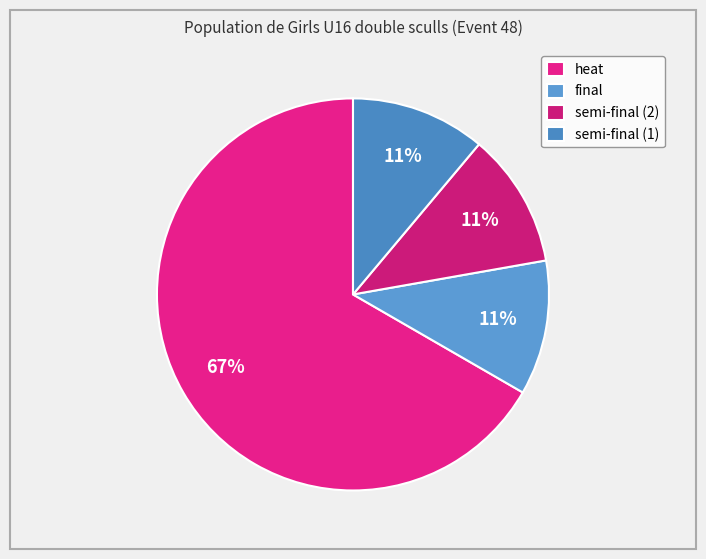

Does any single category account for the majority?

Yes